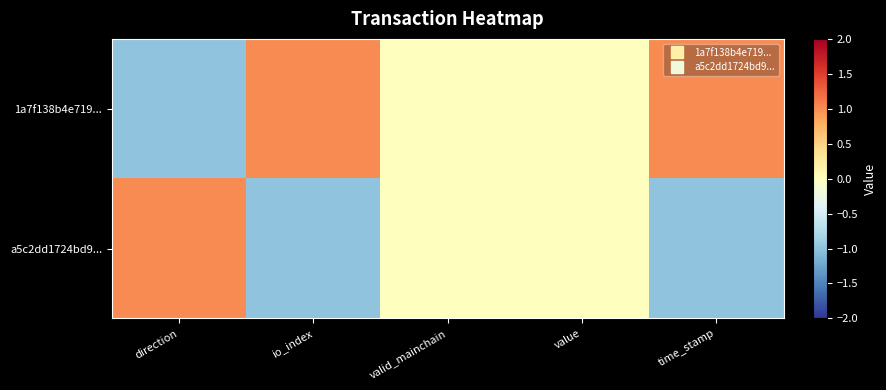

Reading right to left, extract all data points from this chart.

1a7f138b4e719...: time_stamp=1	value=0	valid_mainchain=0	io_index=1	direction=-1
a5c2dd1724bd9...: time_stamp=-1	value=0	valid_mainchain=0	io_index=-1	direction=1